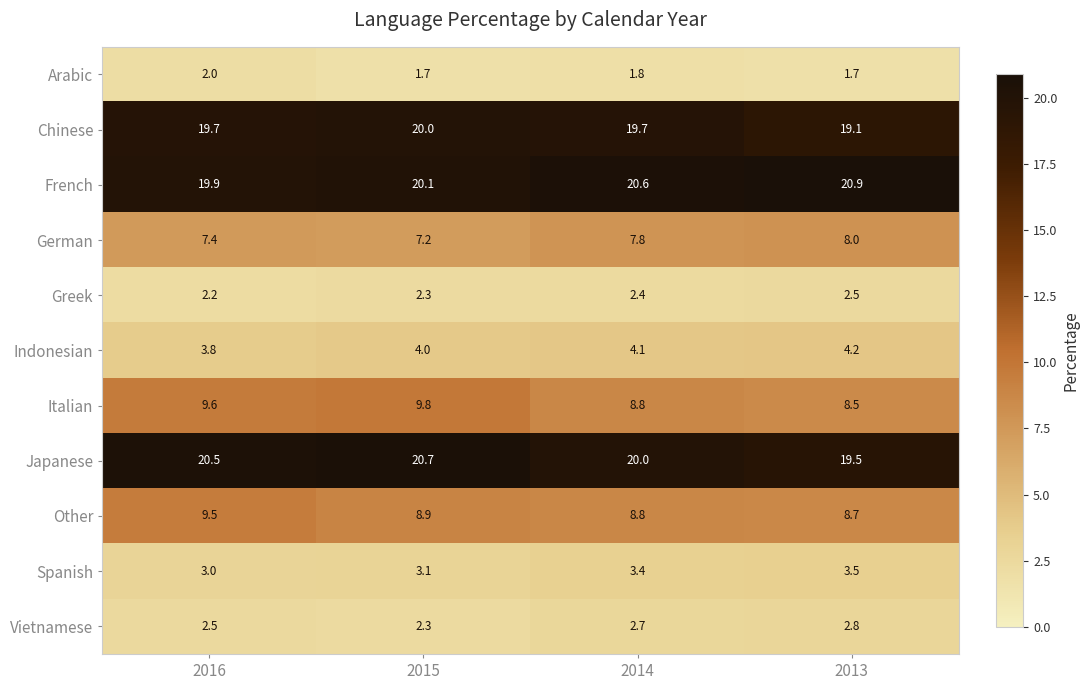

Is it true that Italian equals 16.7 at 2016?

False